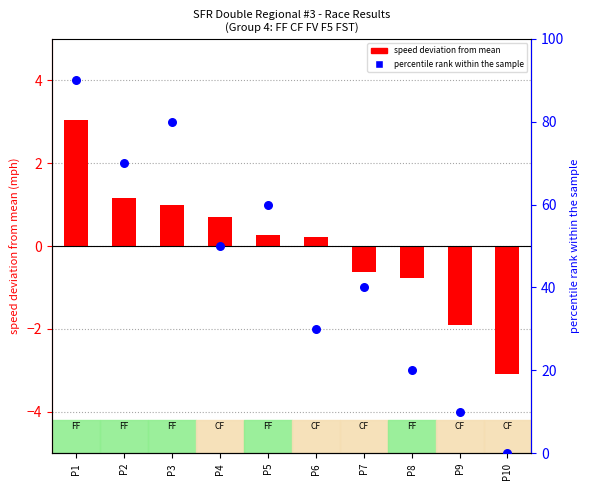

At how many categories does at least one series exceed 16?

8